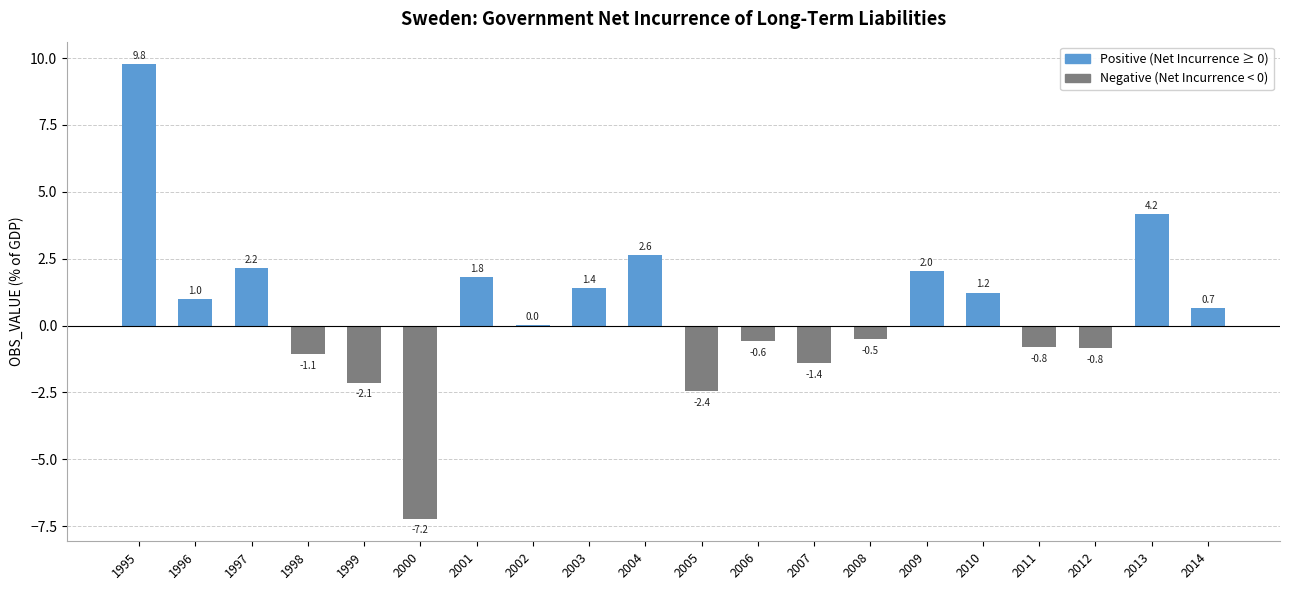

What is the total value across all series at 2010?

1.2